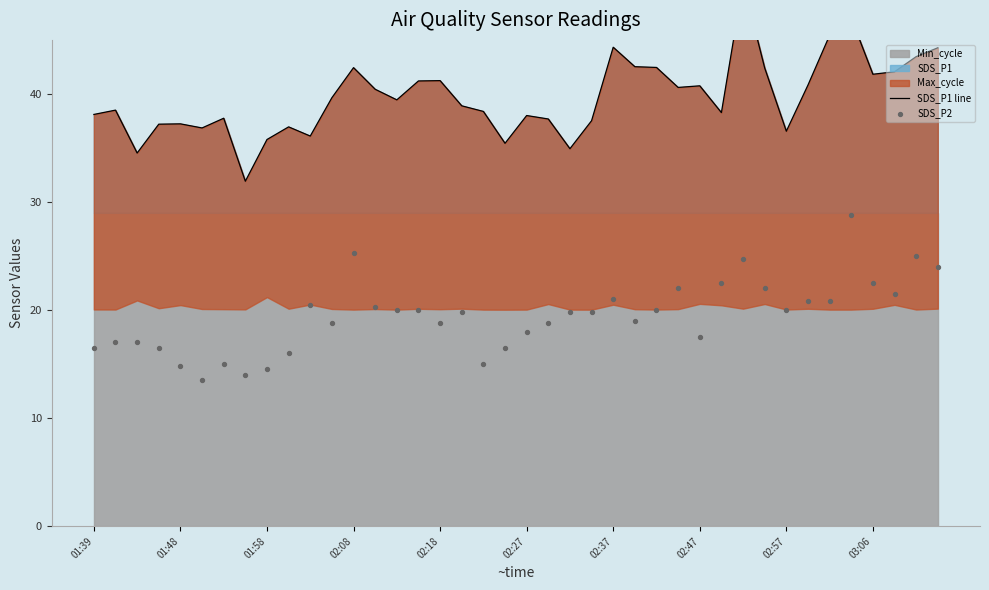

At which category is the sum across all series the highest?

35